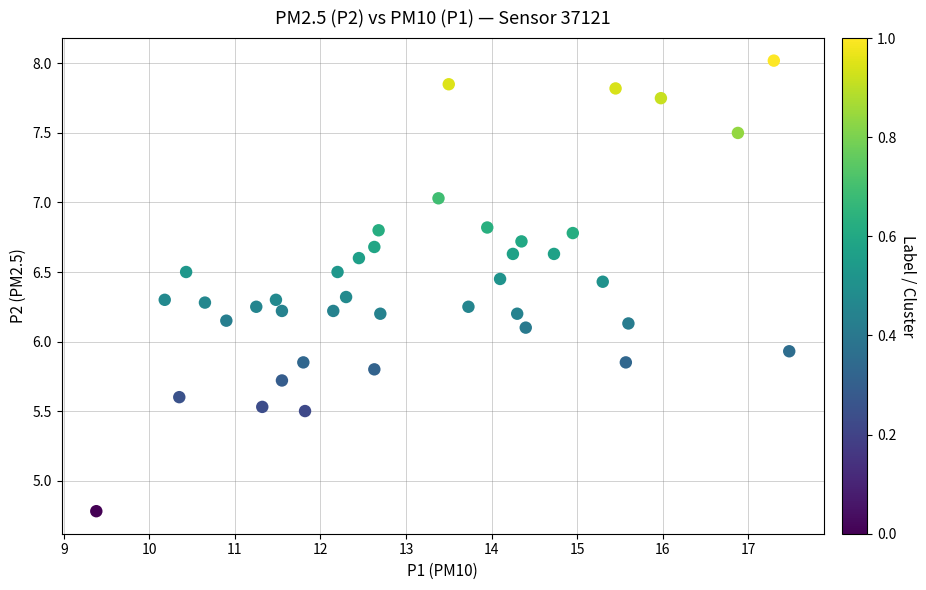

What is the range of X values (max minus min)?

8.1